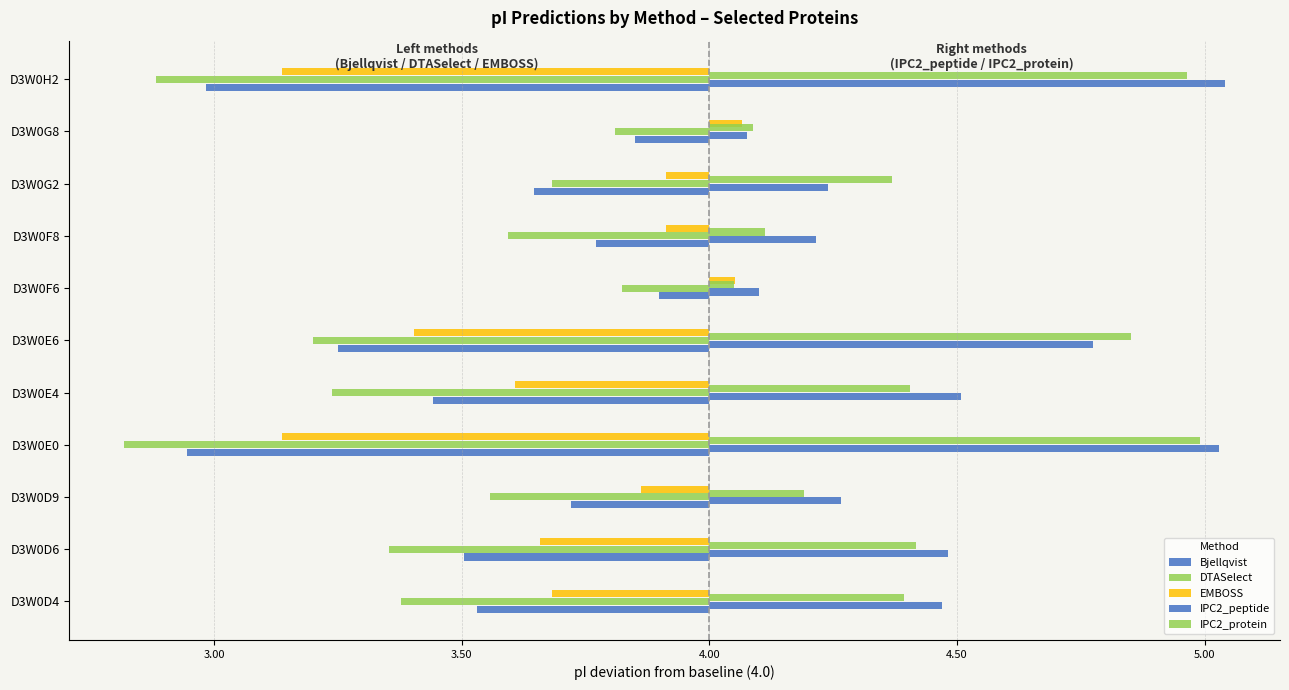

Which series has the widest spread of values?

DTASelect